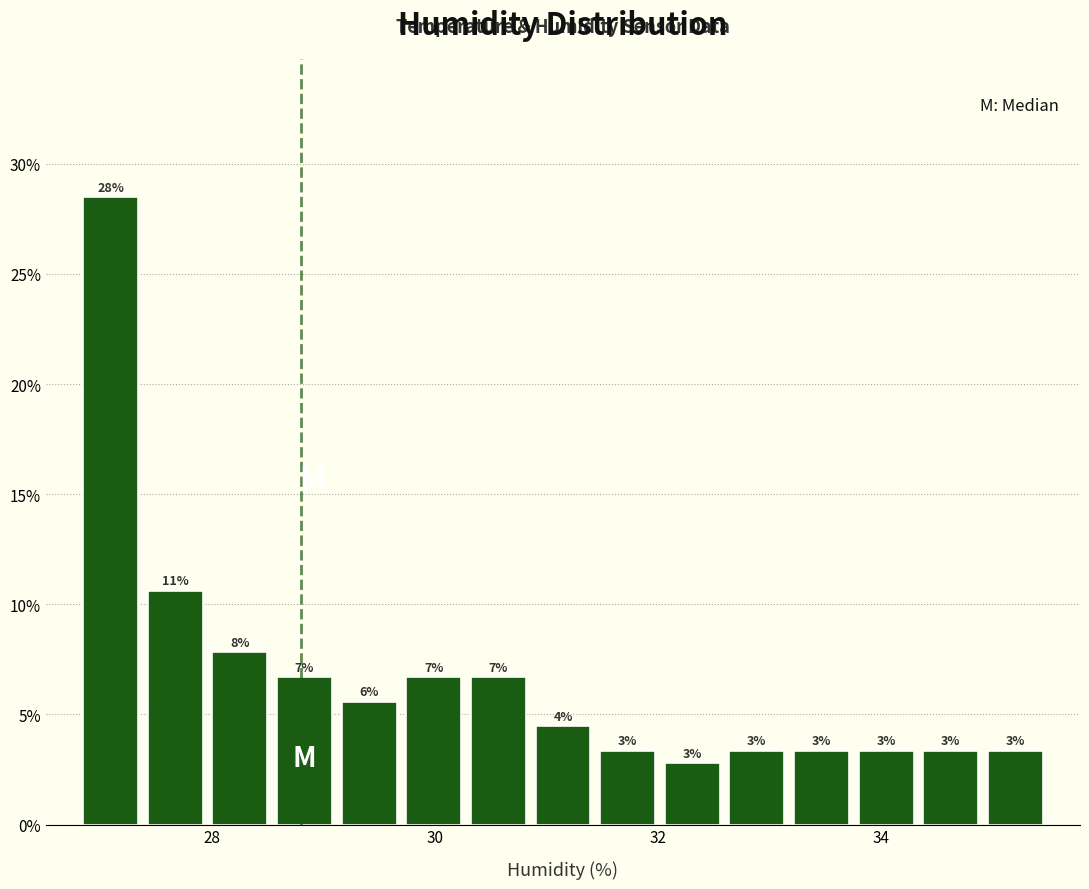

Around what value on the x-axis is the tallest bar? Give the approximate position of its centre, as read against the axis.

27.0